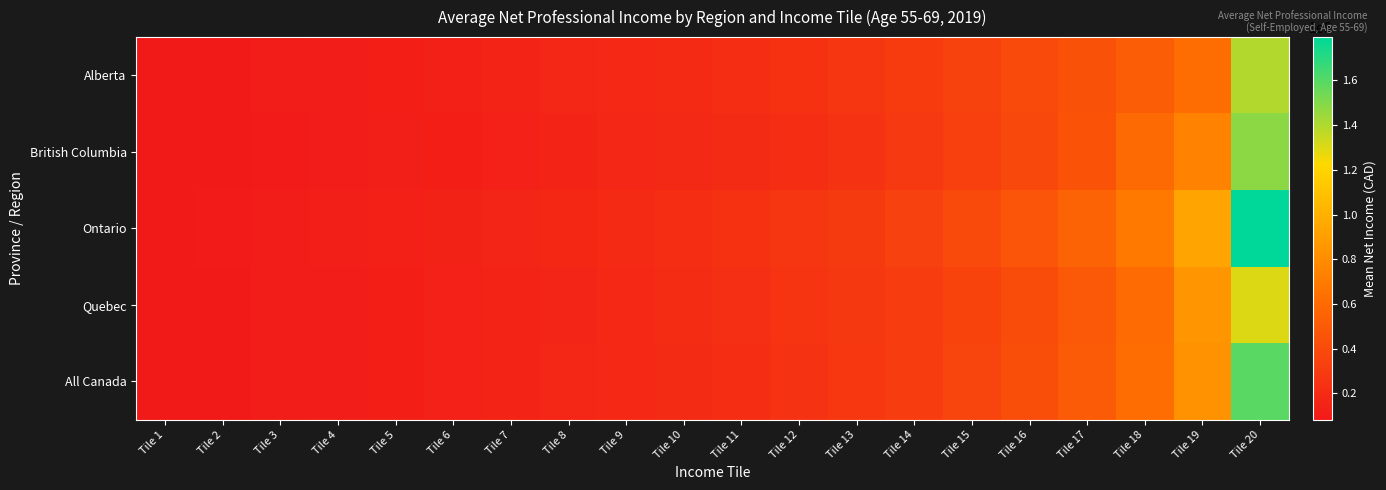

At which category is the sum across all series the highest?

Tile 20